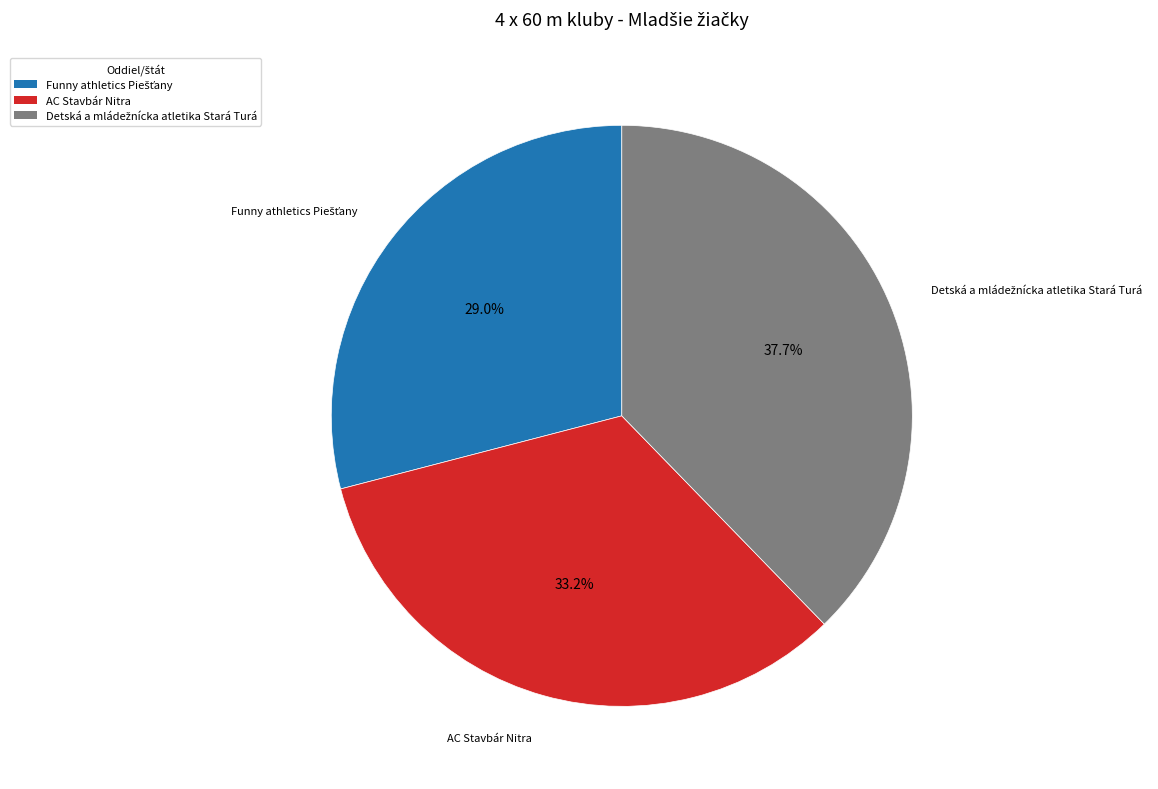

Does any single category account for the majority?

No